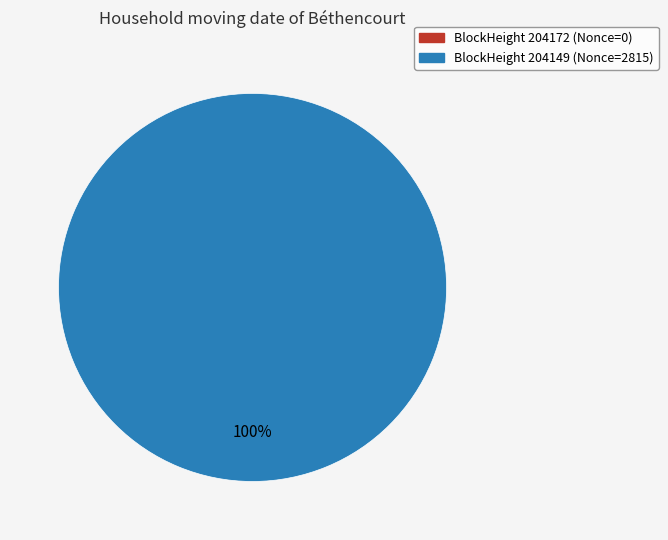

What is the change in value from 204172 to 204149?

+2815